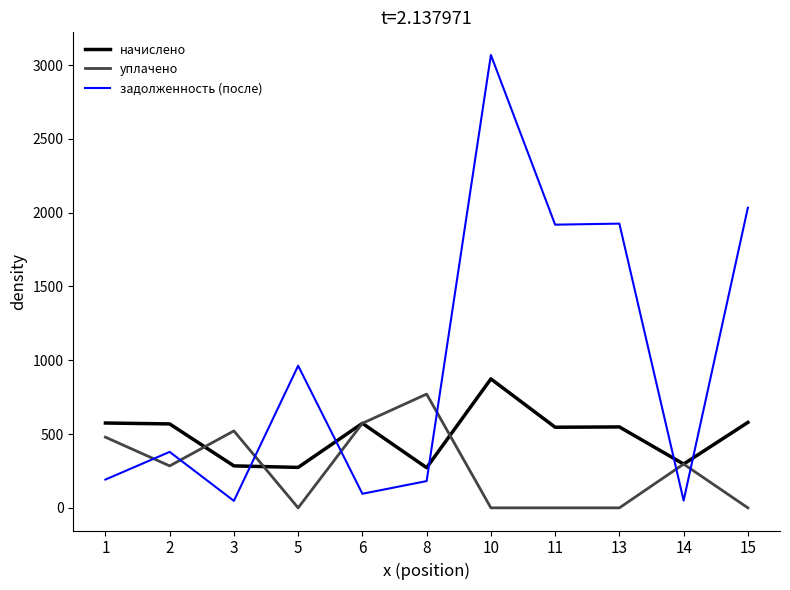

The уплачено series shows 572.9 at 6. True or false?

True